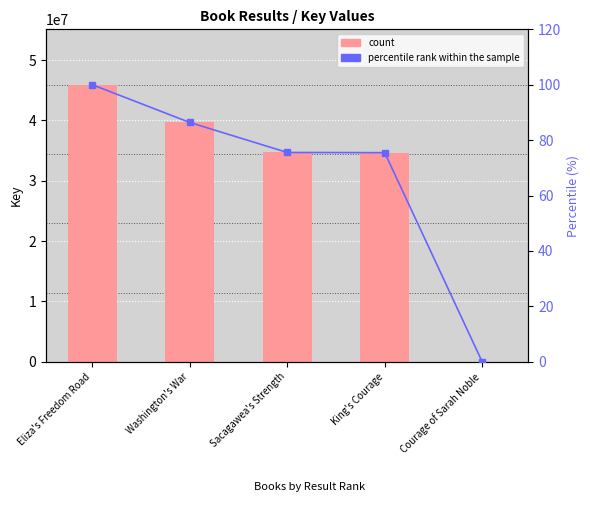

The count series shows 5167.0 at Courage of Sarah Noble. True or false?

True